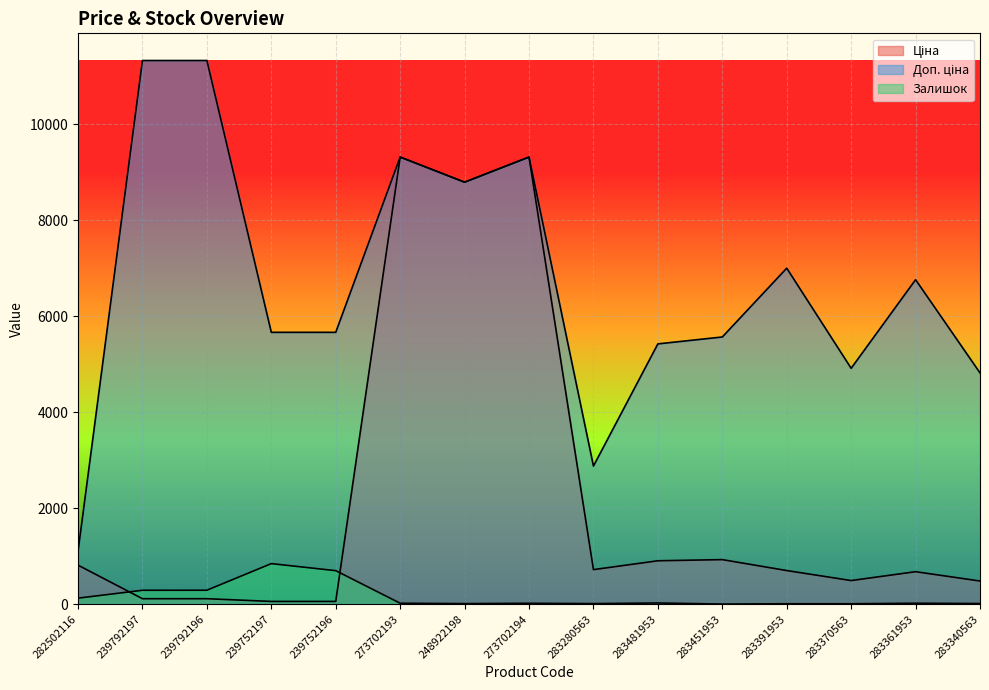

What is the maximum value shown in the chart?

11334.0